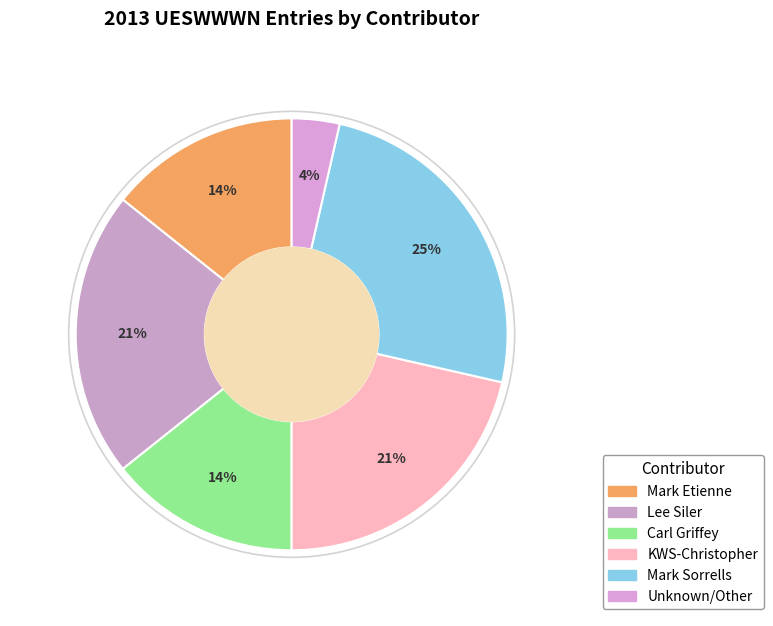

How many slices are in this pie chart?

6